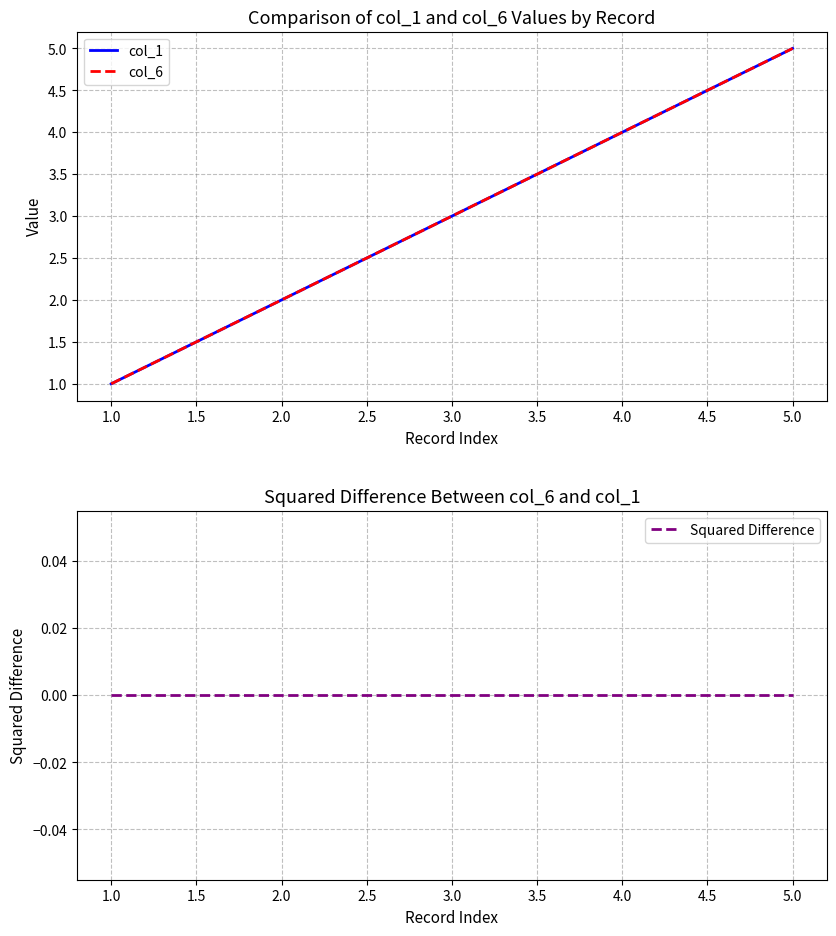

Which series has the widest spread of values?

col_1